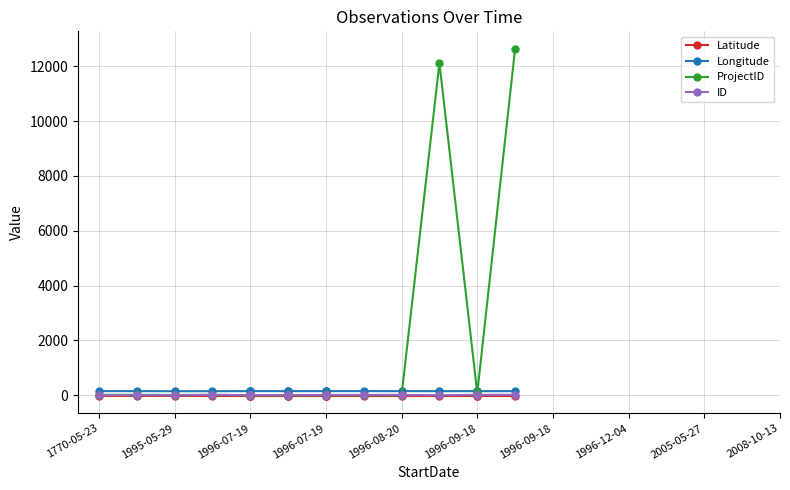

What is the sum of the Longitude values at 1996-07-19 and 1996-09-18?

302.7